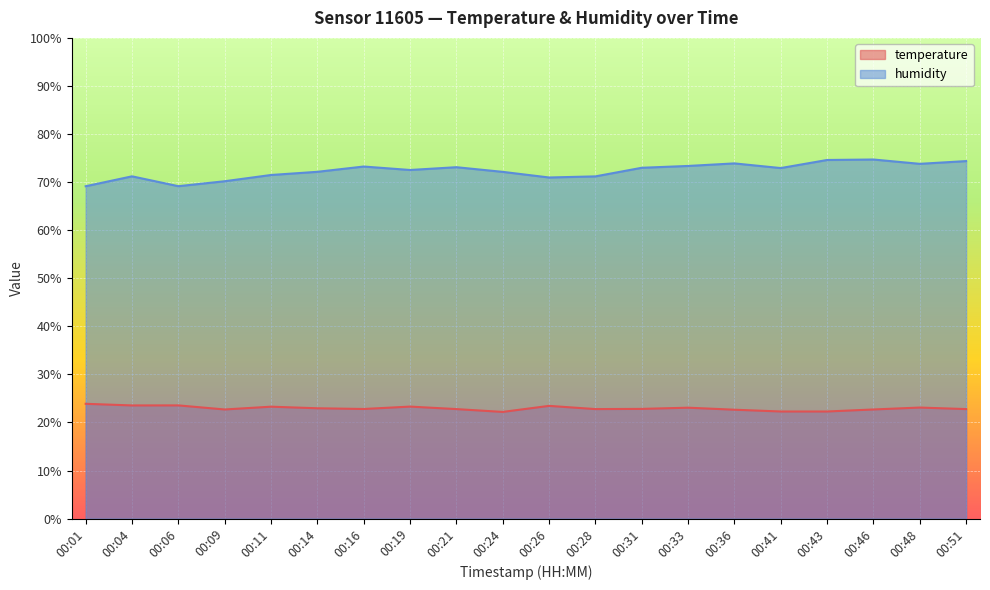

What is the difference between the highest and lowest values at 00:33?

50.3